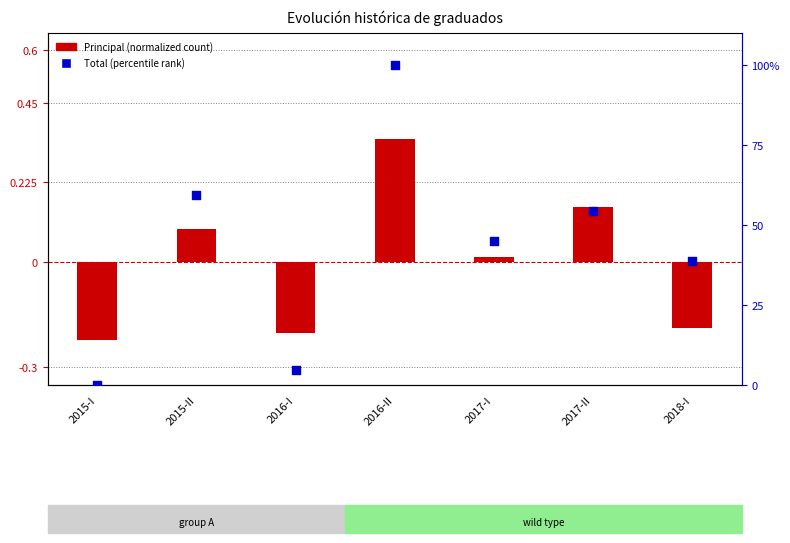

Which series has the largest Y range (max minus min)?

Total (percentile rank)